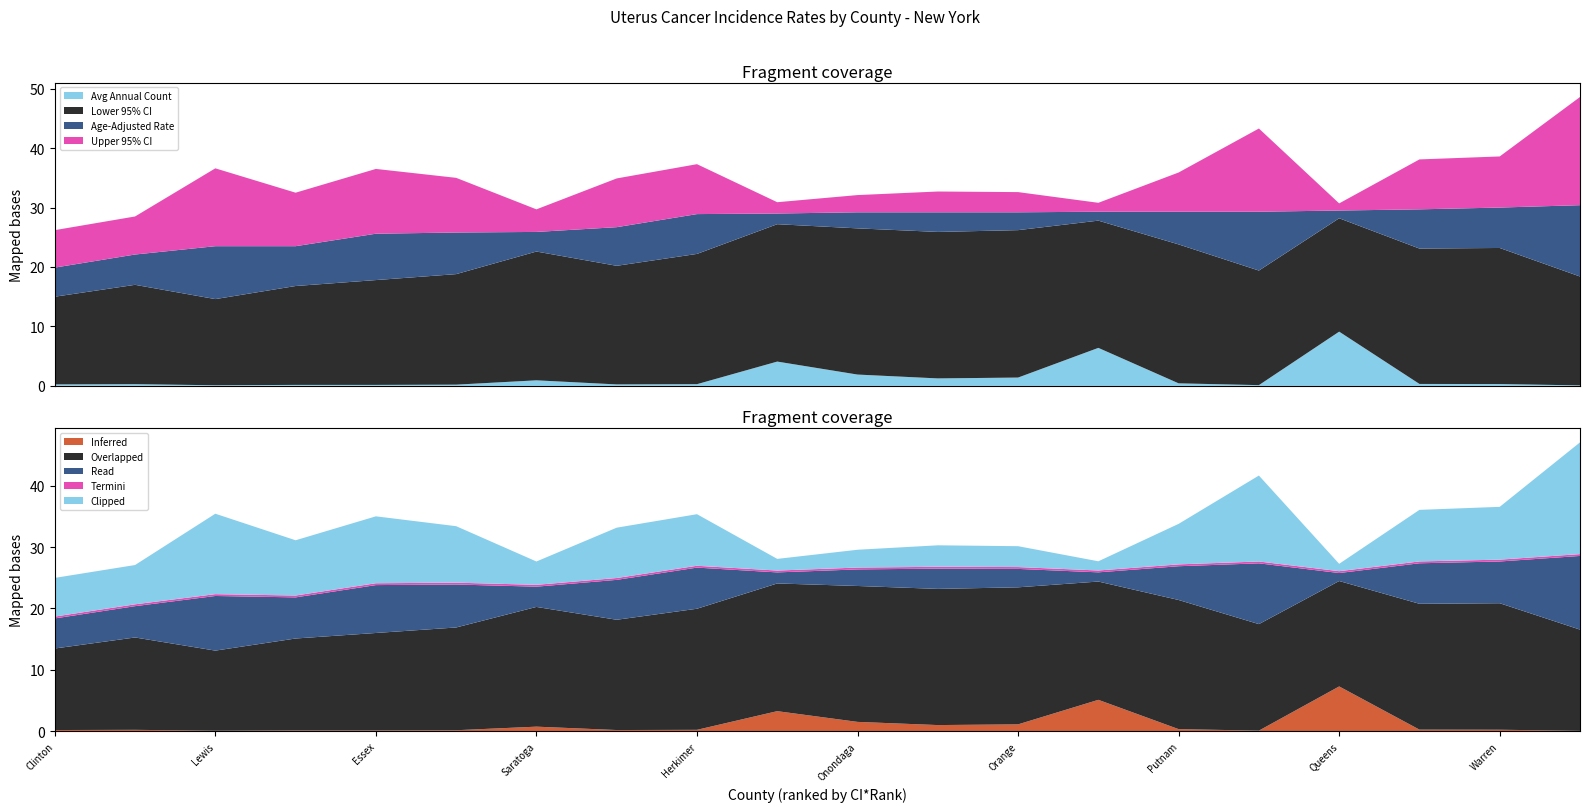

Which category has the highest value in the Inferred series?

Queens